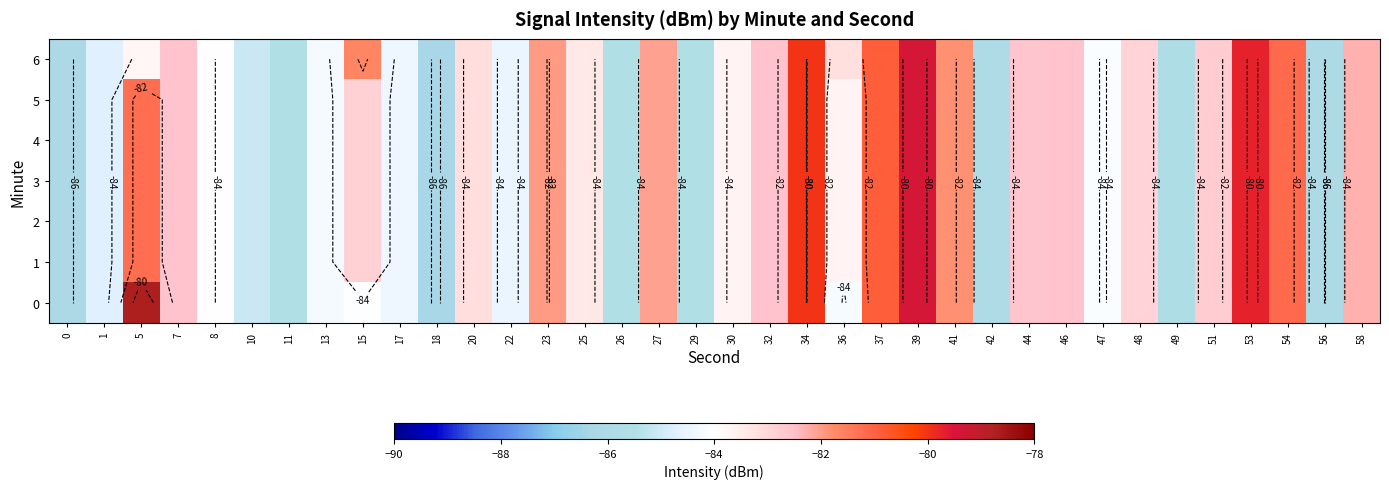

The value of 4 at 47 is -84.1. True or false?

True